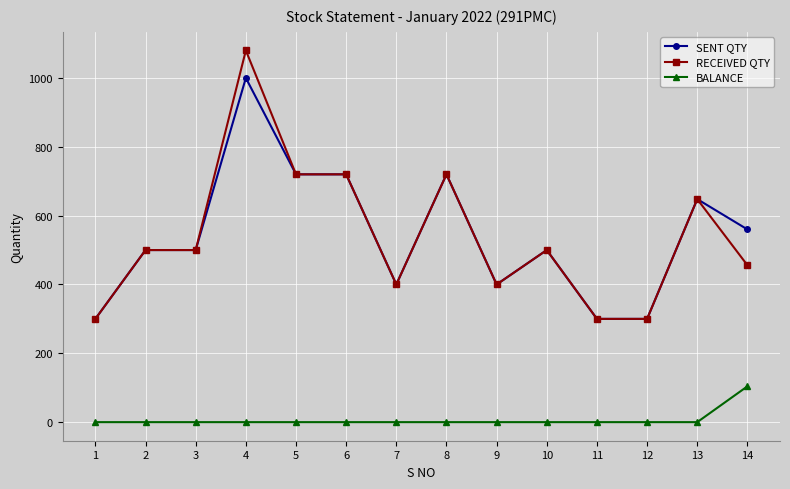

What is the maximum value shown in the chart?

1080